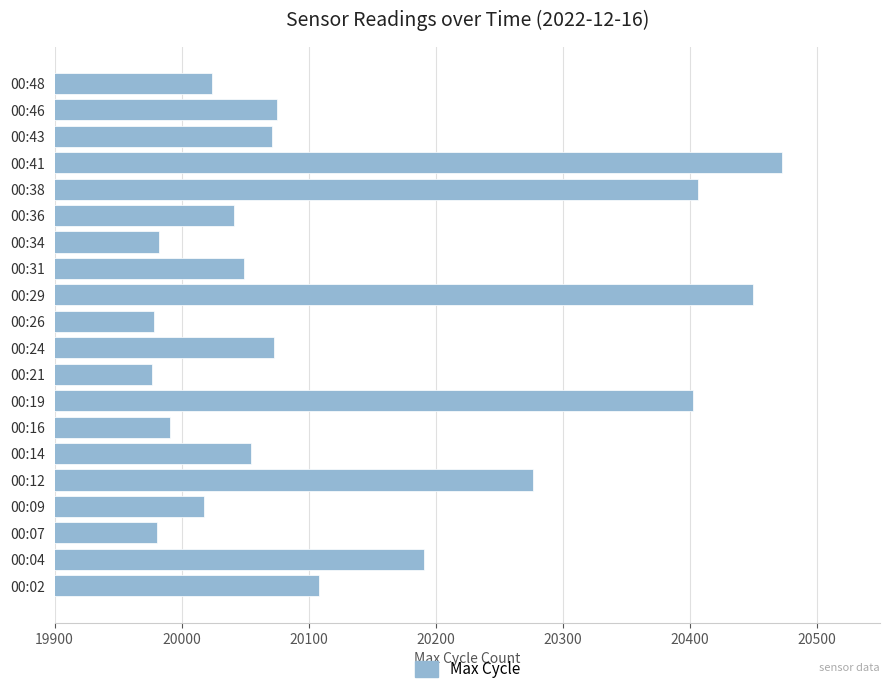

What is the ratio of the value at 00:26 to the value at 00:16?

1.0